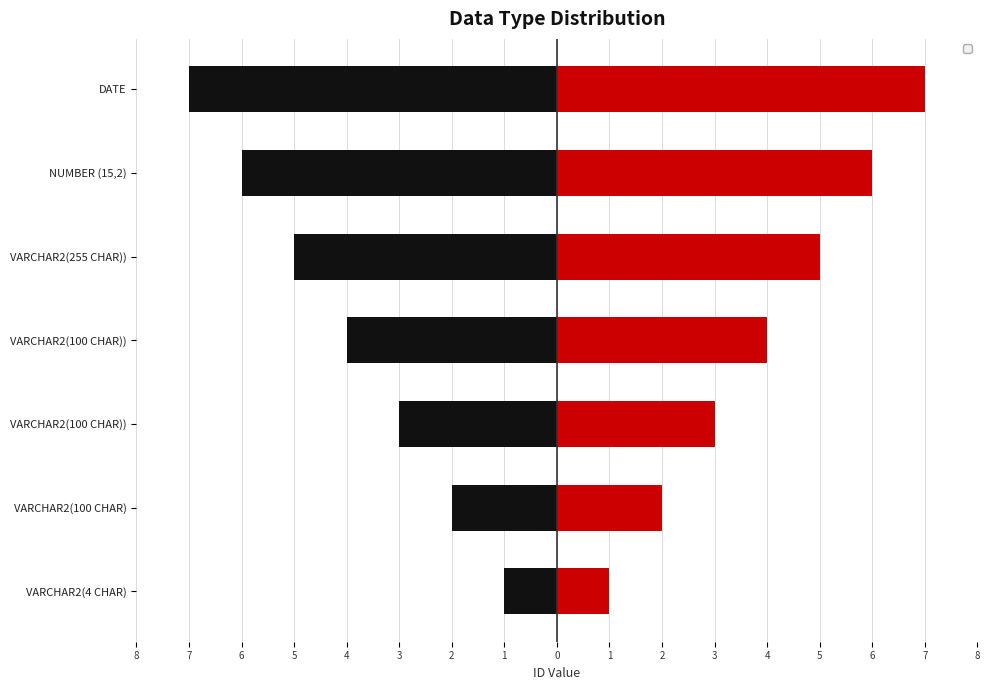

Which category has the highest value across all series?

VARCHAR2(4 CHAR)